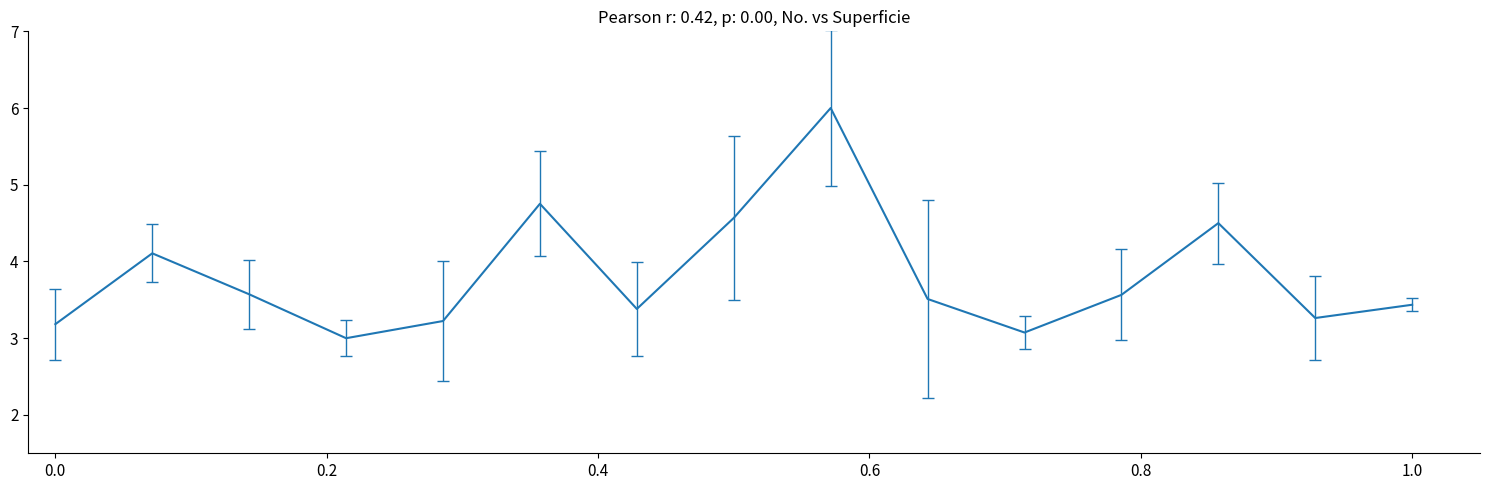

What is the minimum value shown in the chart?

3.0